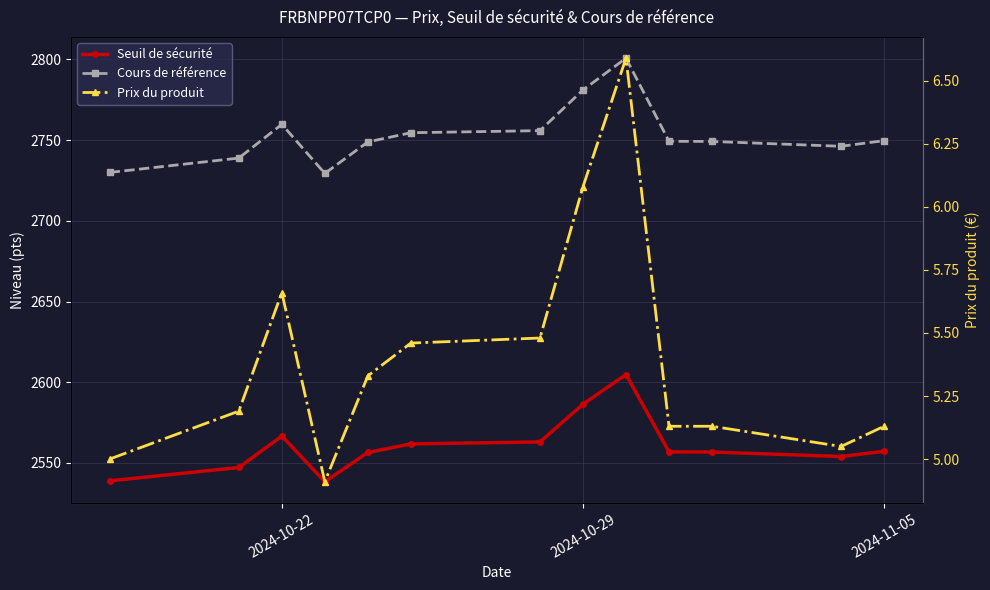

True or false: Seuil de sécurité and Cours de référence intersect in this chart.

False